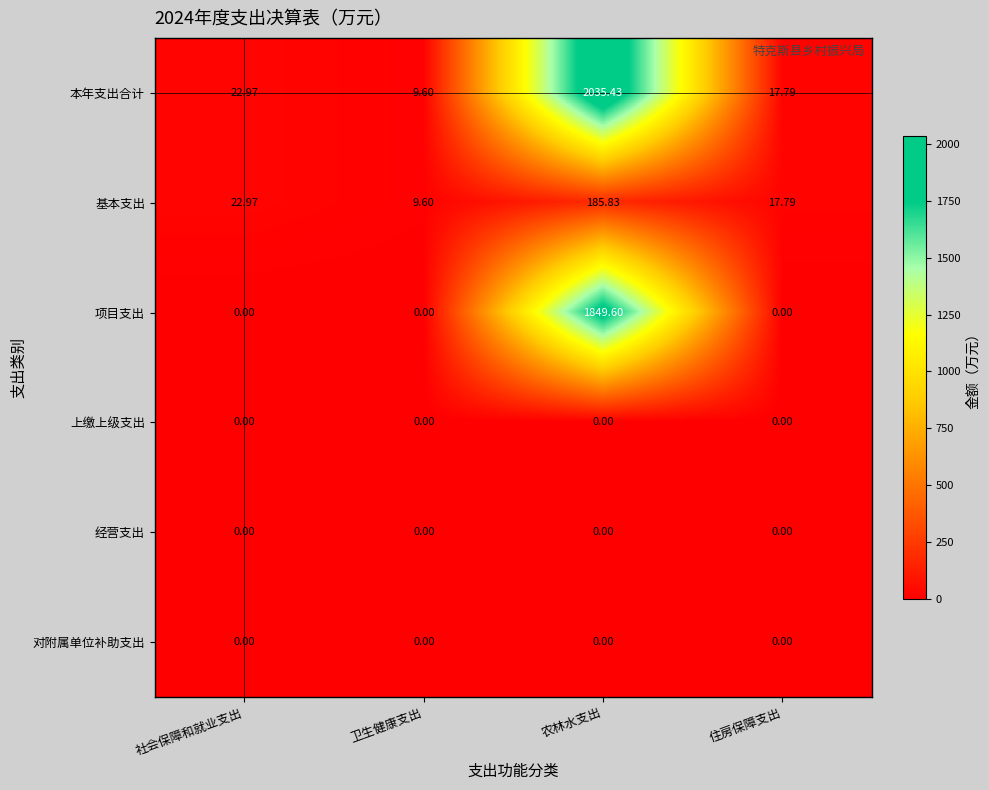

Count the number of data series in this chart.

6